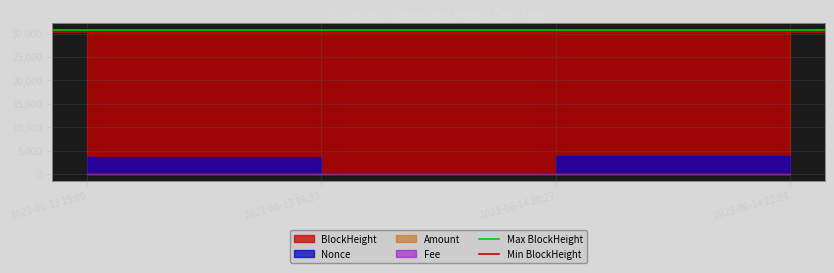

What is the minimum value for Max BlockHeight?

30706